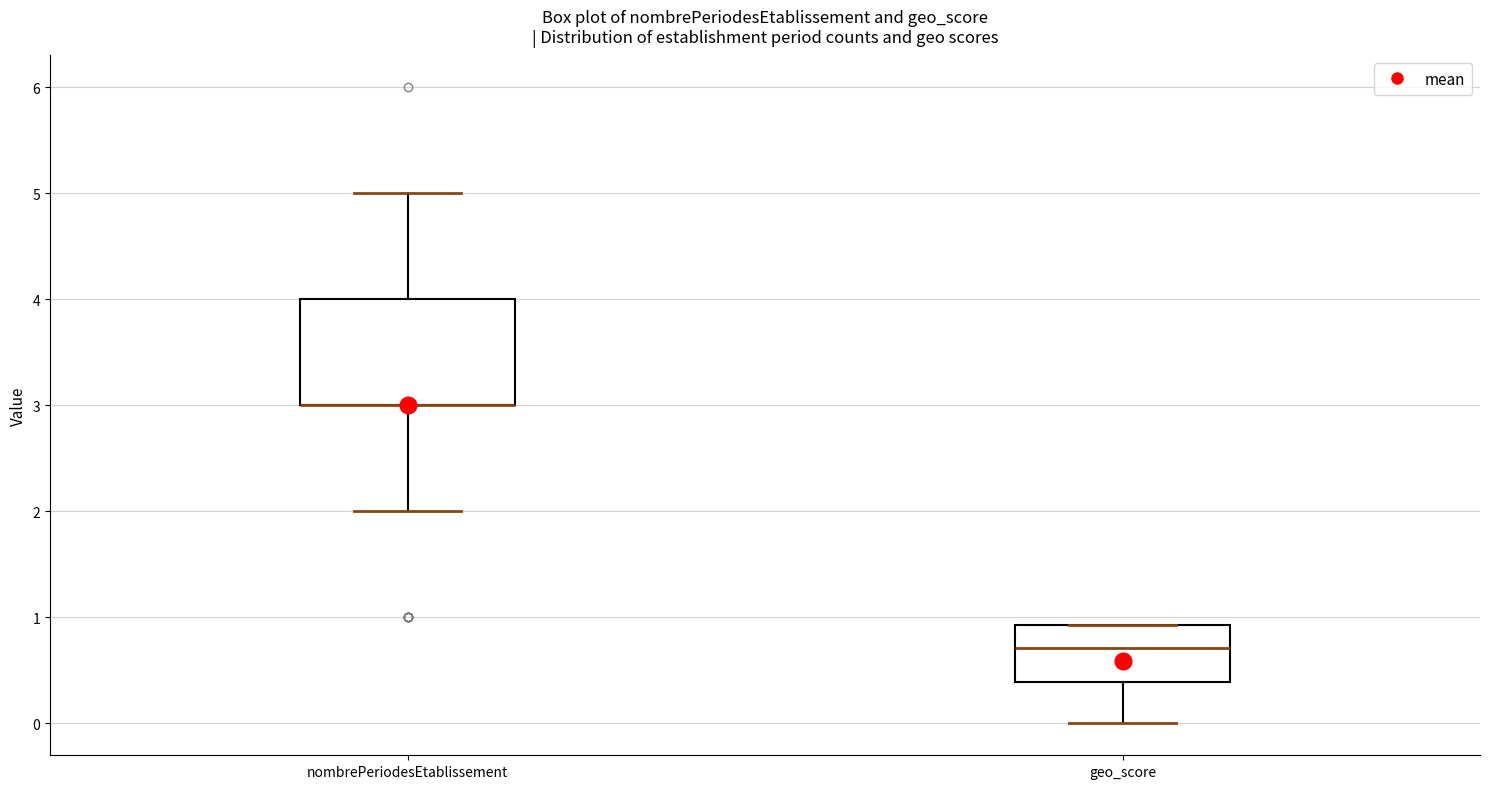

Which box is the tallest, from its lower edge to its upper edge?

nombrePeriodesEtablissement